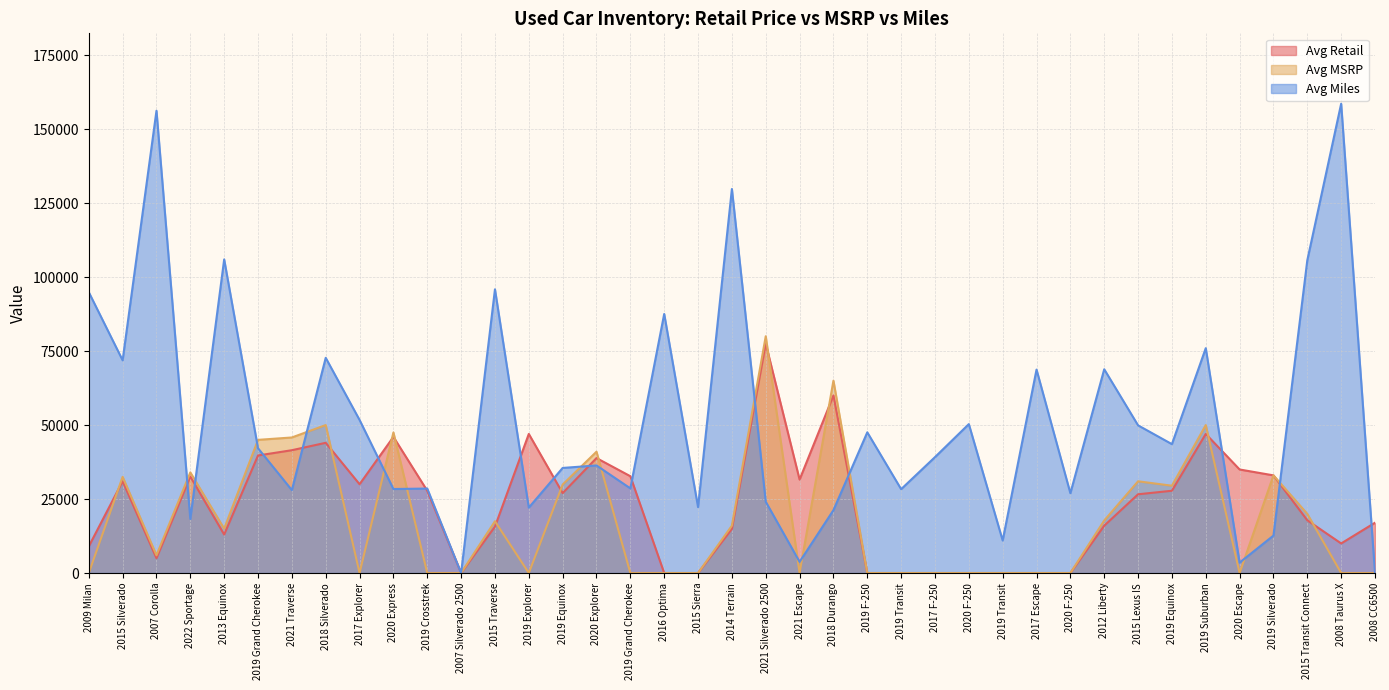

How many interior local peaks does the Avg Retail series have?

9